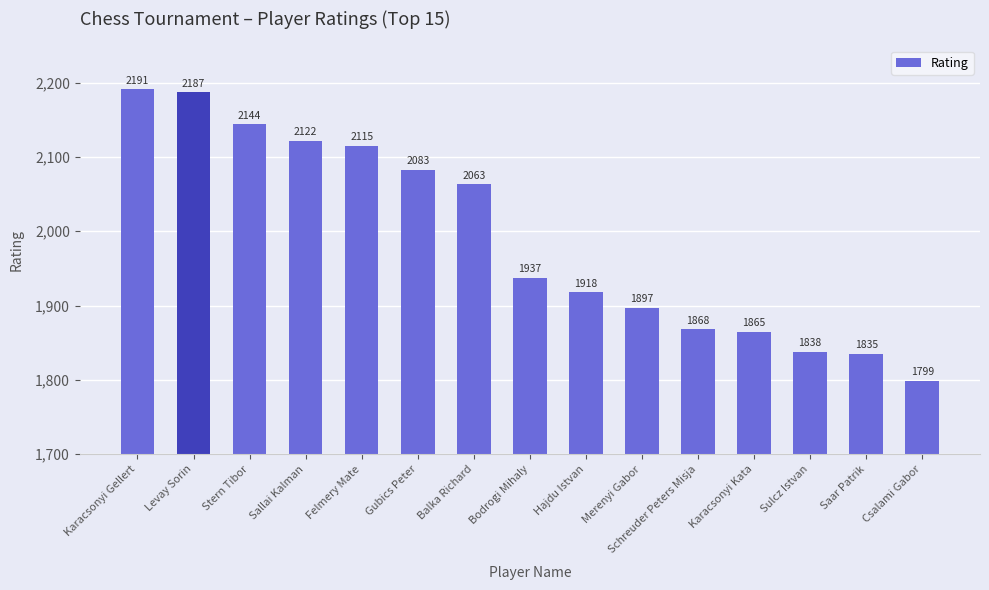

What is the sum of all values?

29862